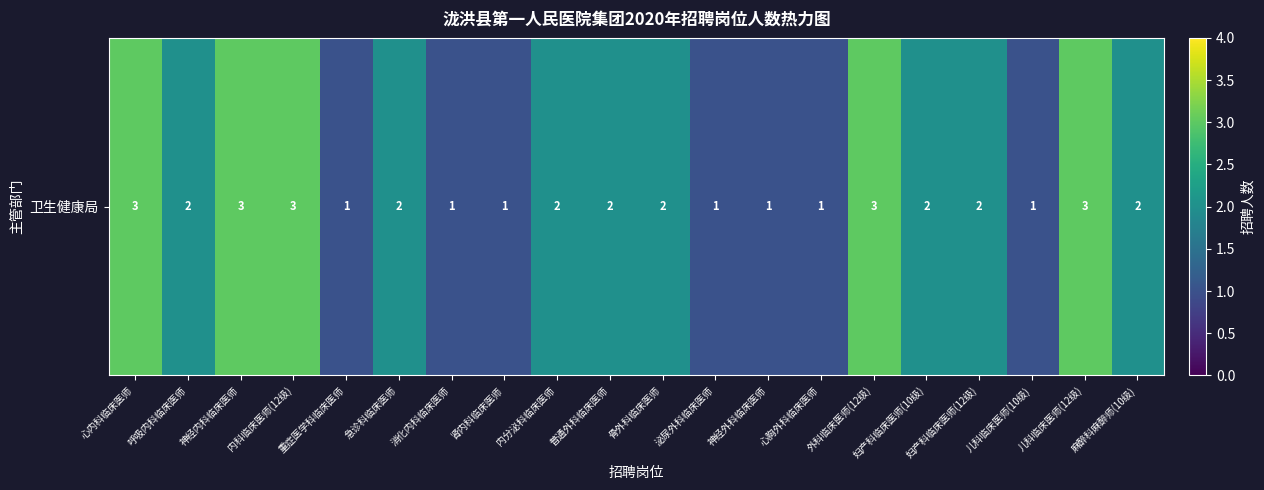

What is the minimum value shown in the chart?

1